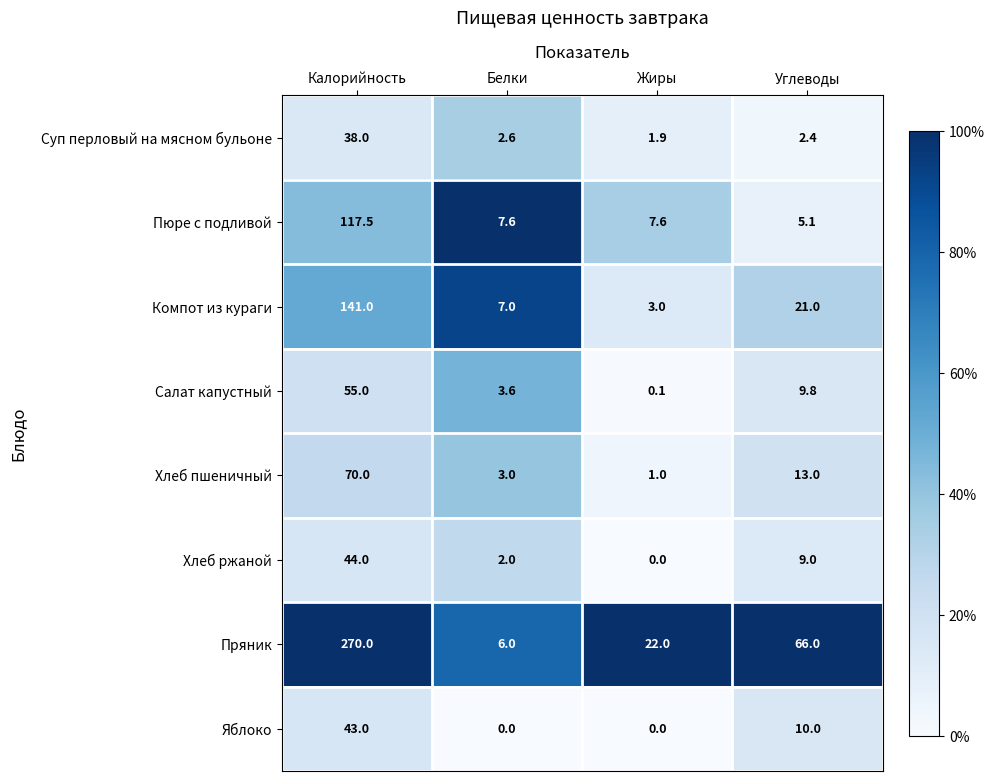

Rank the series by their maximum value, from lowest to highest.

Суп перловый на мясном бульоне, Яблоко, Хлеб ржаной, Салат капустный, Хлеб пшеничный, Пюре с подливой, Компот из кураги, Пряник